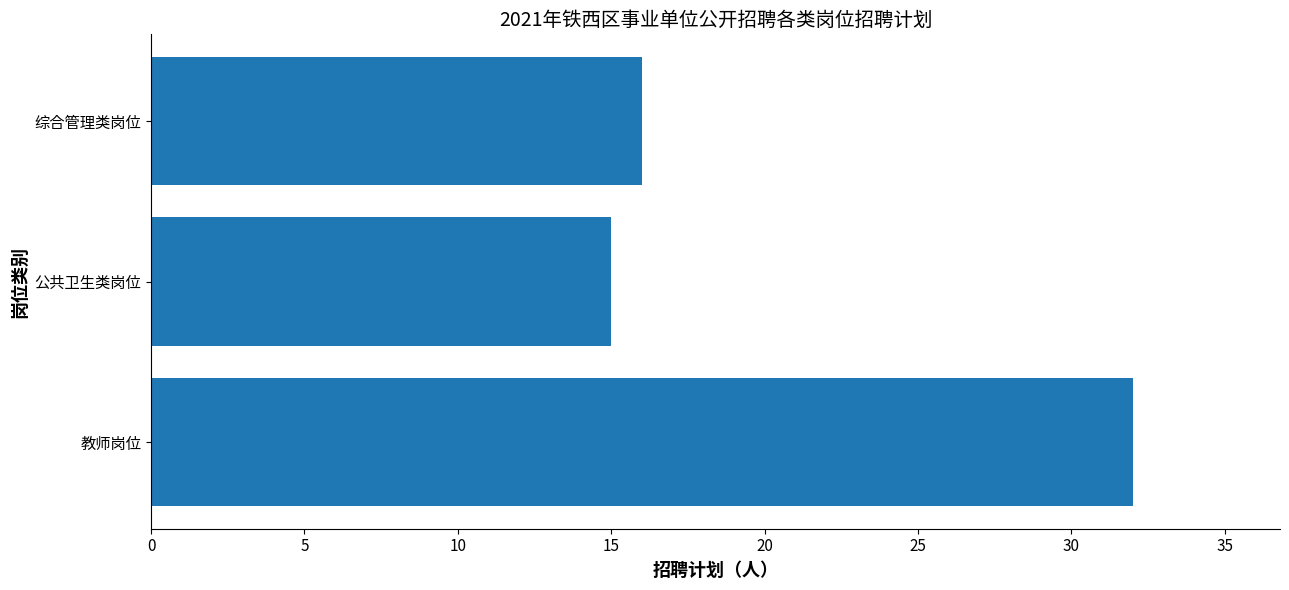

Between 教师岗位 and 公共卫生类岗位, which is larger?

教师岗位